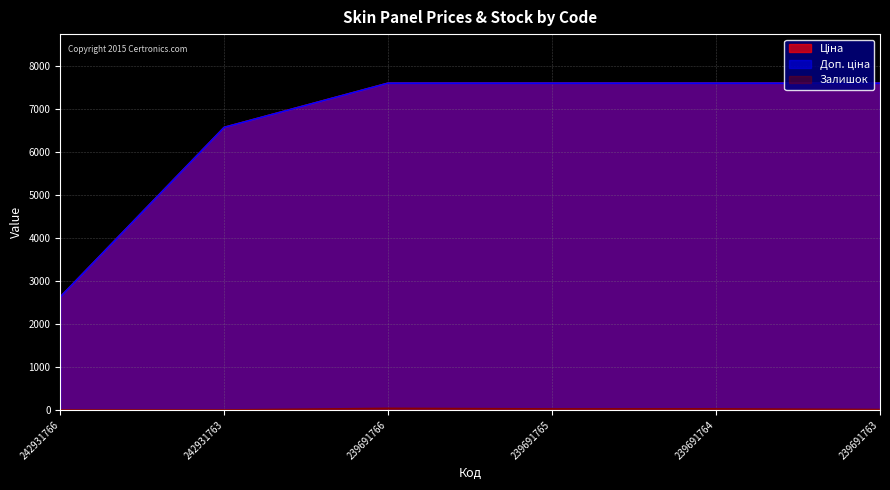

What is the difference between the maximum and minimum values in the Залишок series?

38.0